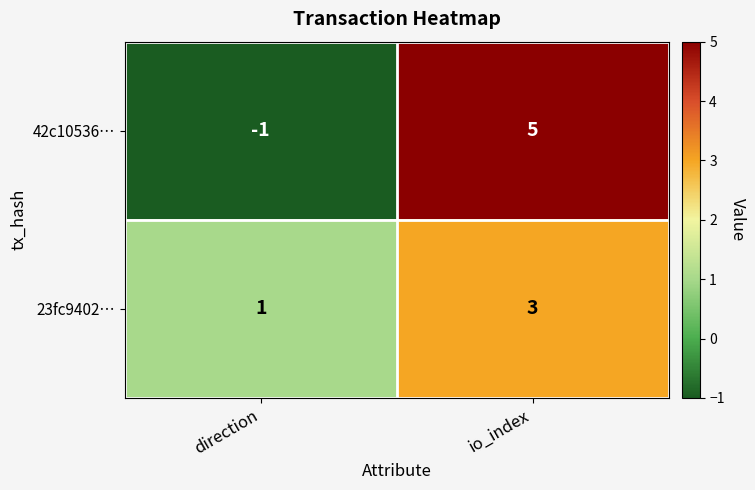

Rank the series by their maximum value, from lowest to highest.

23fc9402…, 42c10536…